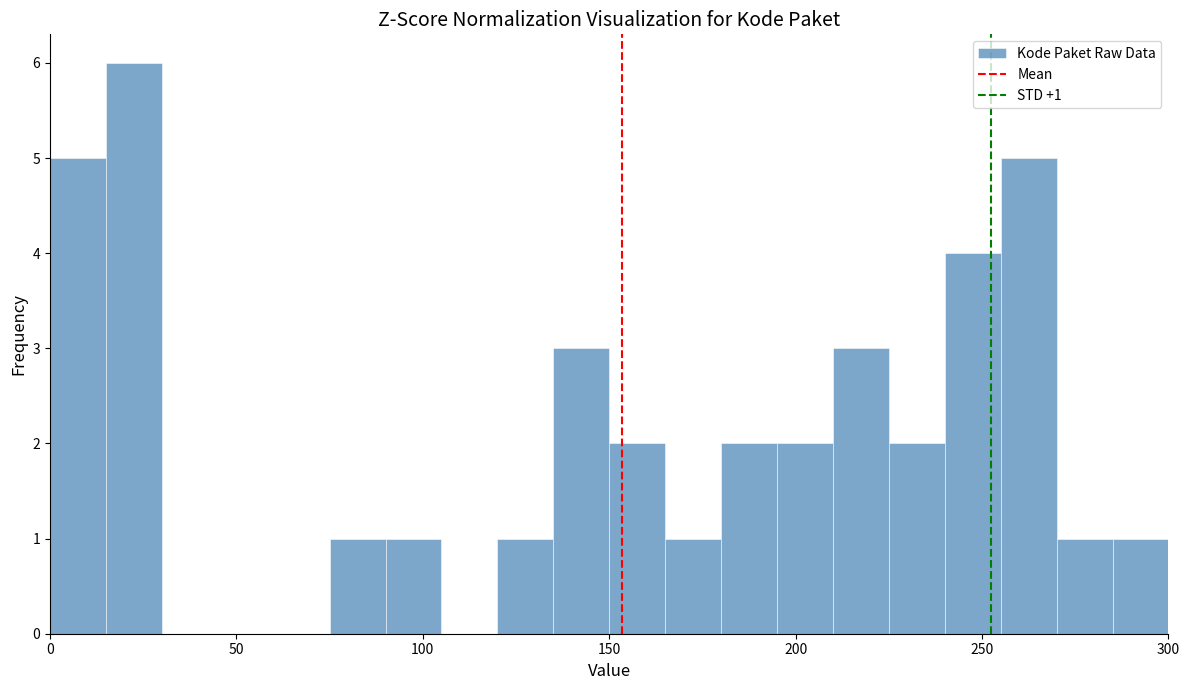

Around what value on the x-axis is the tallest bar? Give the approximate position of its centre, as read against the axis.

25